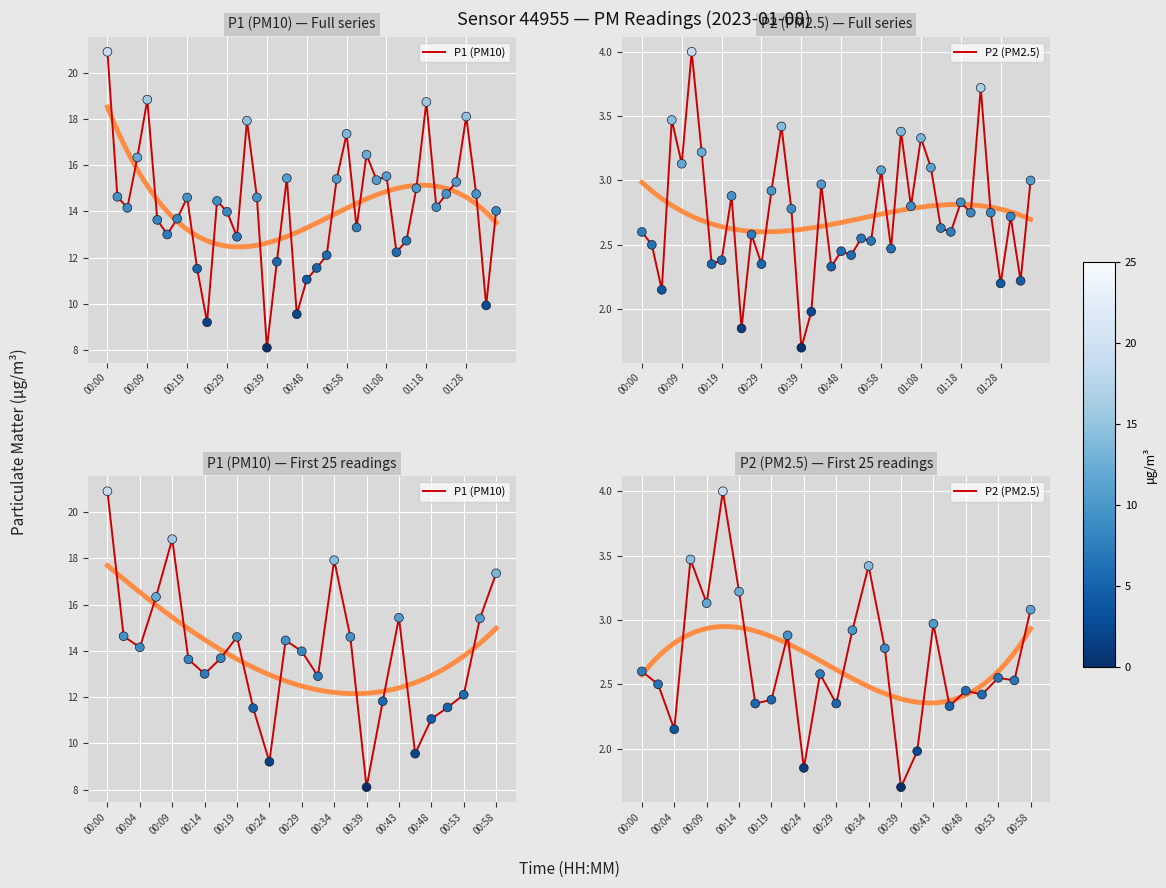

Is the value of P2 (PM2.5) at 00:09 greater than the value of P1 (PM10) at 00:43?

No